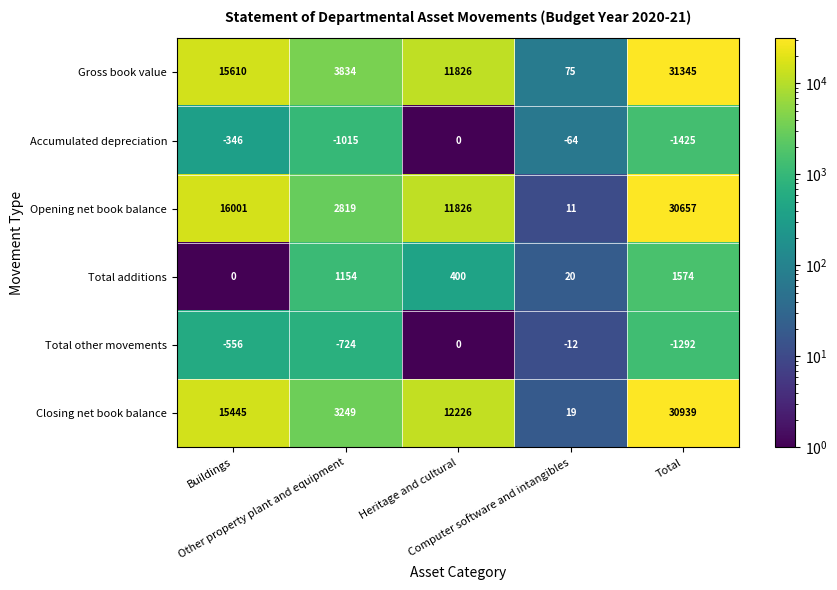

Which series has the widest spread of values?

Gross book value